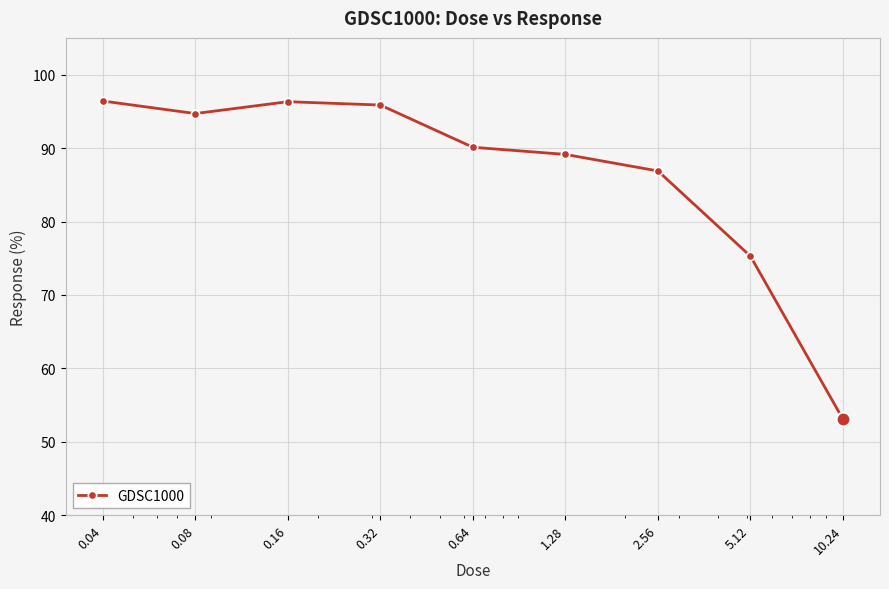

How many data points does each series have?

9